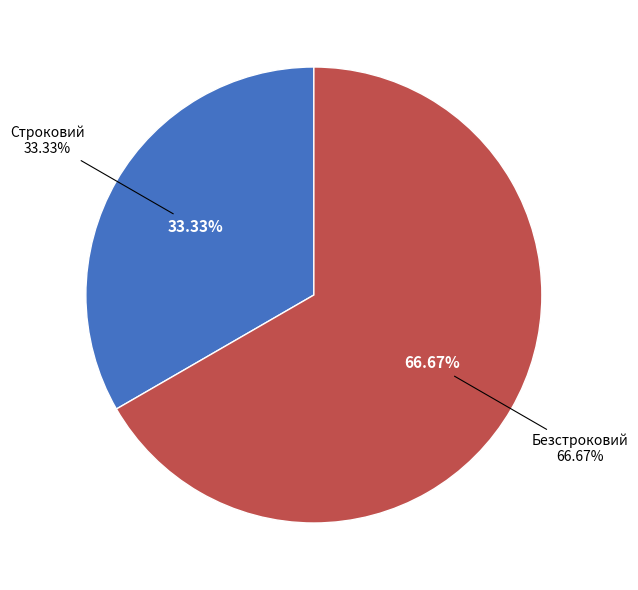

The Безстроковий slice represents 67% of the pie. True or false?

True